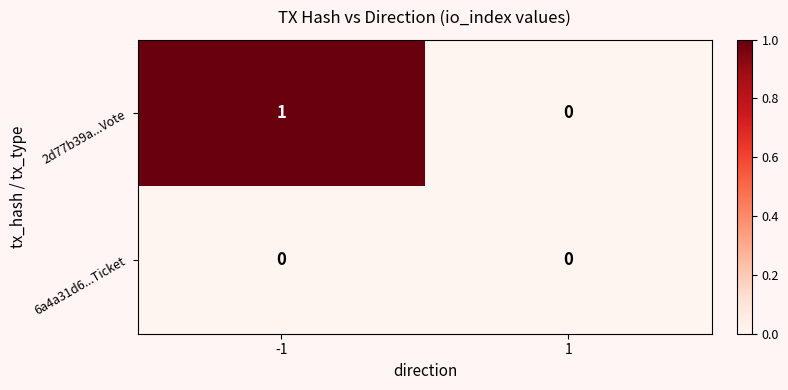

Is it true that 6a4a31d6...Ticket equals 0 at 1?

True